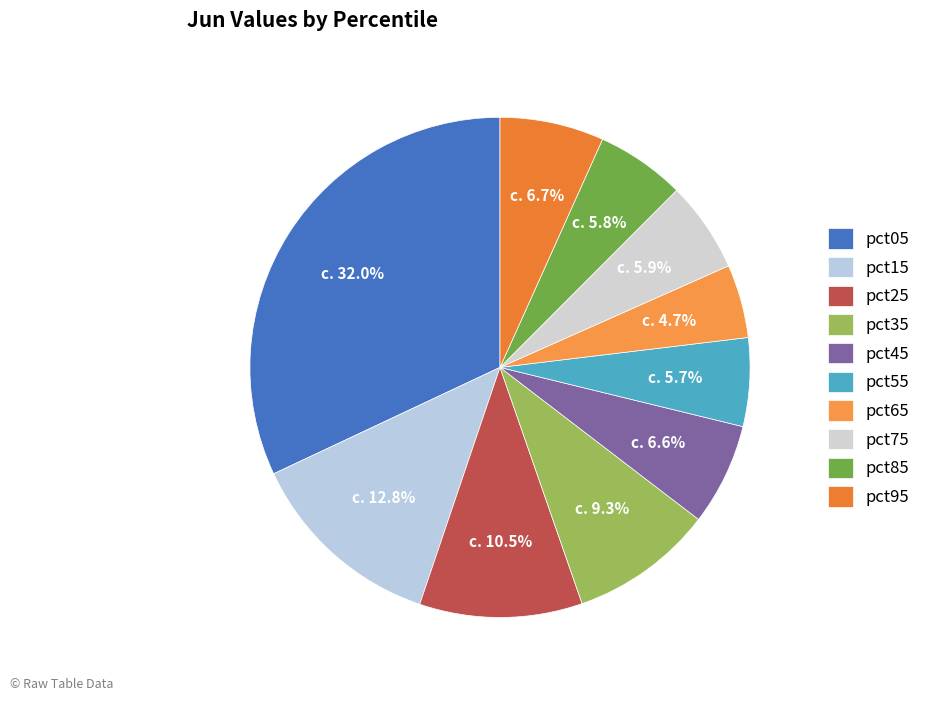

Which category has the smallest portion of the pie?

pct65